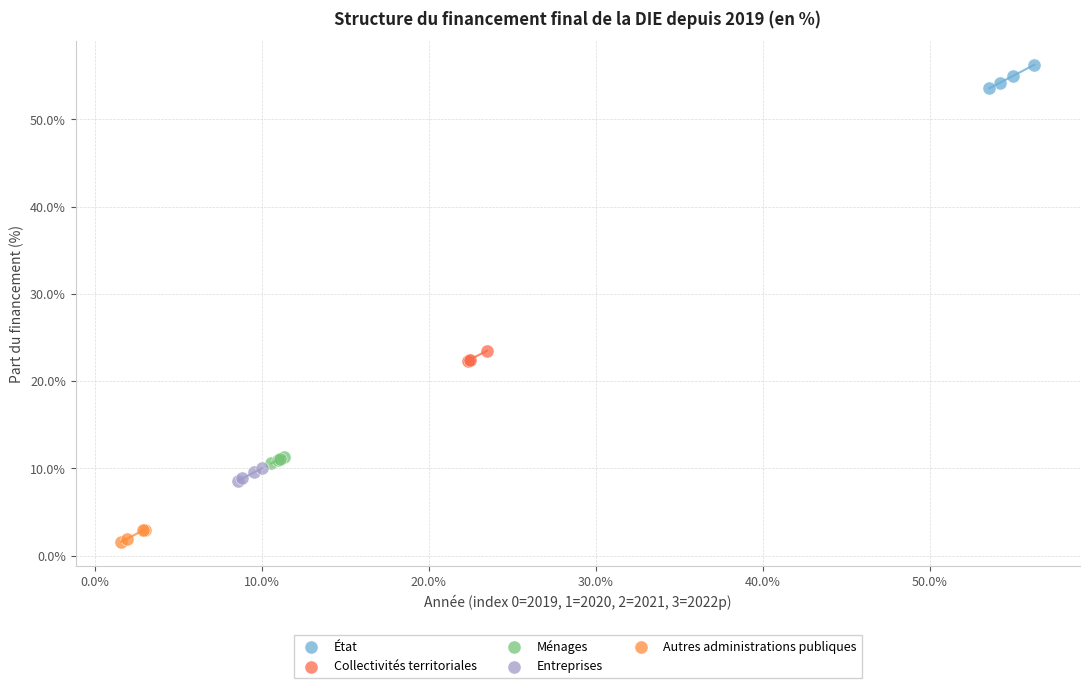

Which series reaches the minimum Y coordinate?

Autres administrations publiques